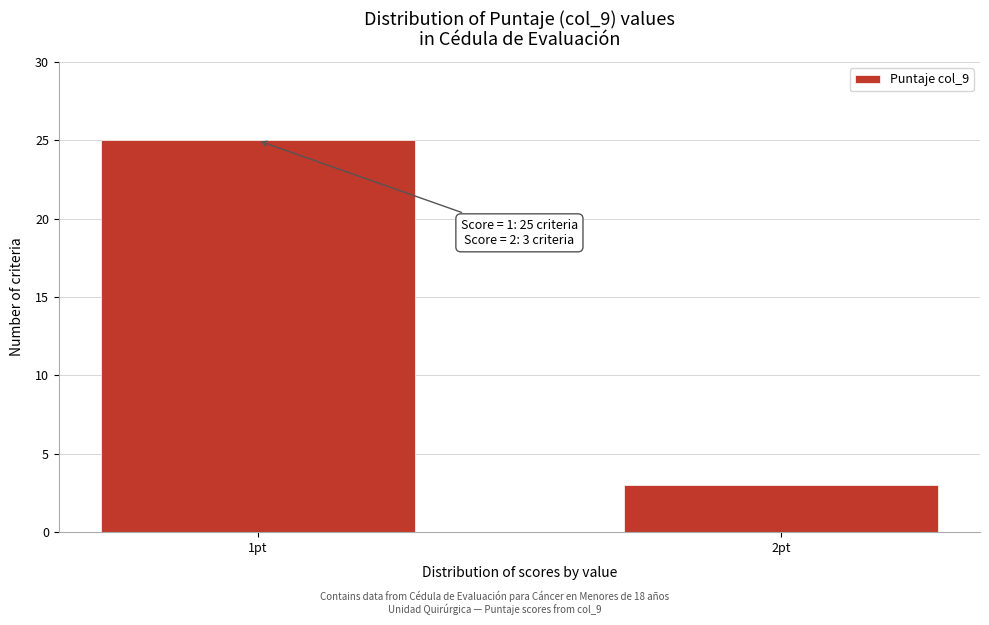

Reading left to right, list all the values displayed in this chart.

25	3